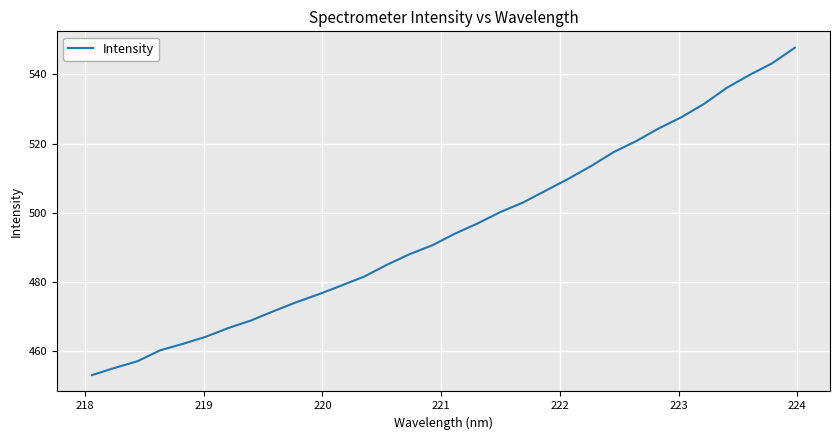

What is the smallest value displayed?

453.2